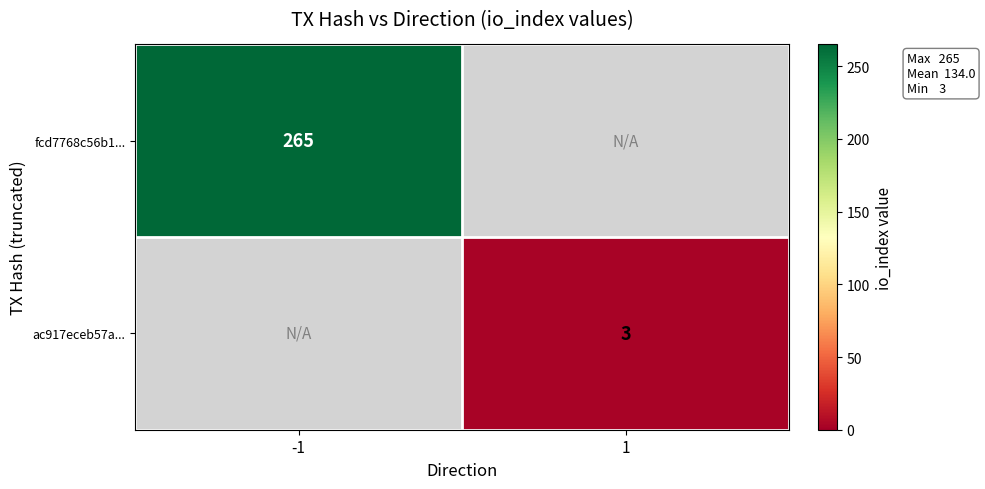

At which category does the chart reach its minimum across all series?

1